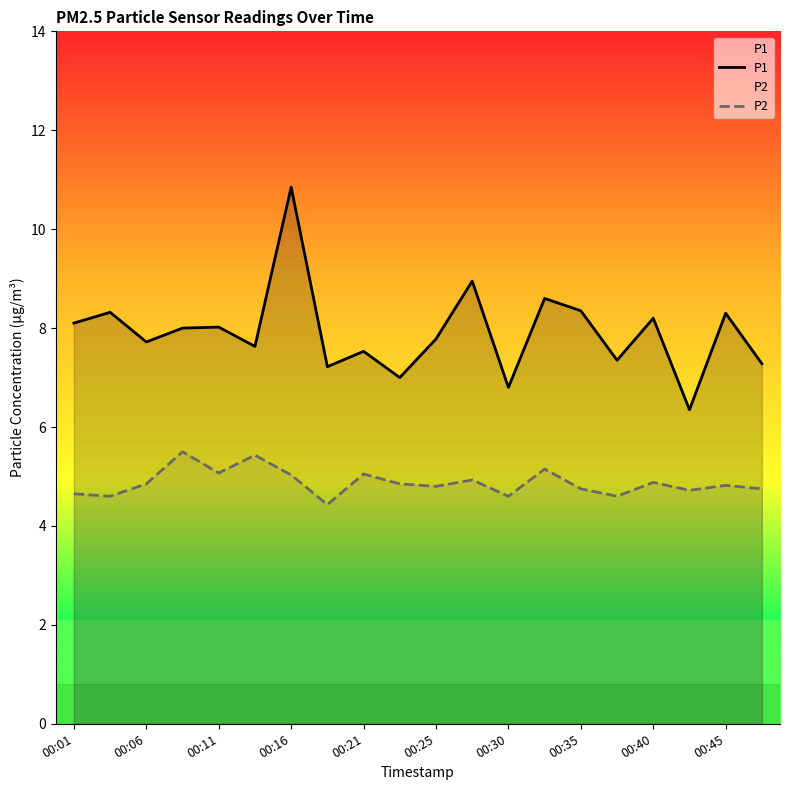

Does the chart have visible grid lines?

No